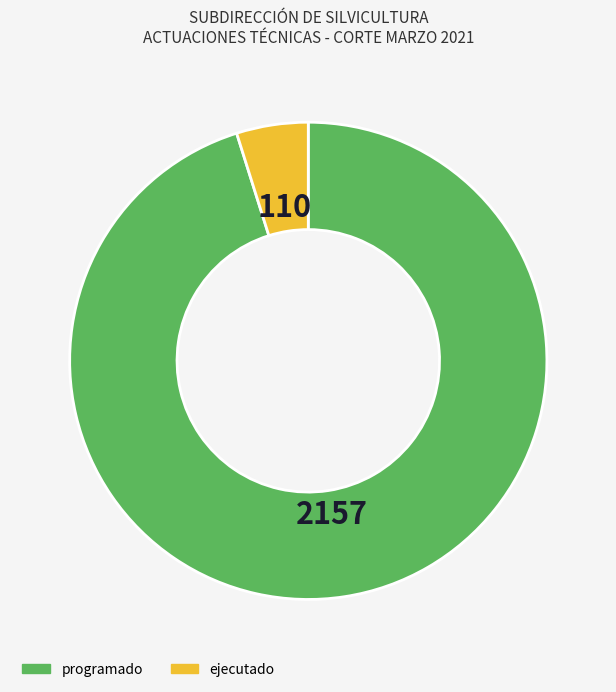

Is there any slice that represents more than half of the pie?

Yes